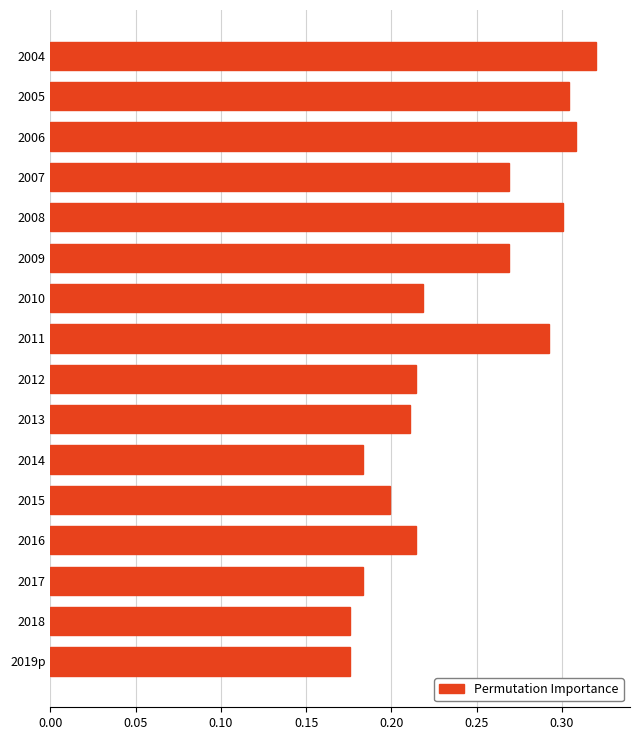

Which has a higher value, 2015 or 2017?

2015